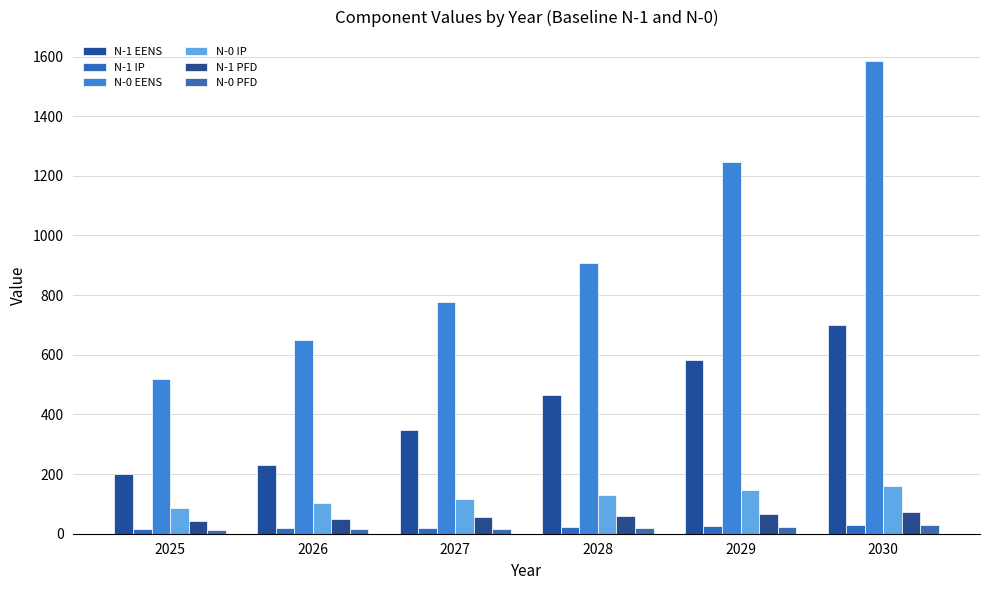

Reading right to left, extract all data points from this chart.

N-1 EENS: 2030=699.4	2029=582.3	2028=465.2	2027=348.1	2026=231.0	2025=199.2
N-1 IP: 2030=29.2	2029=26.3	2028=23.3	2027=20.4	2026=17.5	2025=14.7
N-0 EENS: 2030=1585.9	2029=1246.7	2028=907.5	2027=777.8	2026=648.0	2025=518.3
N-0 IP: 2030=160.7	2029=146.1	2028=131.4	2027=116.5	2026=101.7	2025=86.8
N-1 PFD: 2030=74.0	2029=67.0	2028=60.0	2027=54.7	2026=49.3	2025=44.0
N-0 PFD: 2030=28.0	2029=23.5	2028=19.0	2027=16.7	2026=14.3	2025=12.0